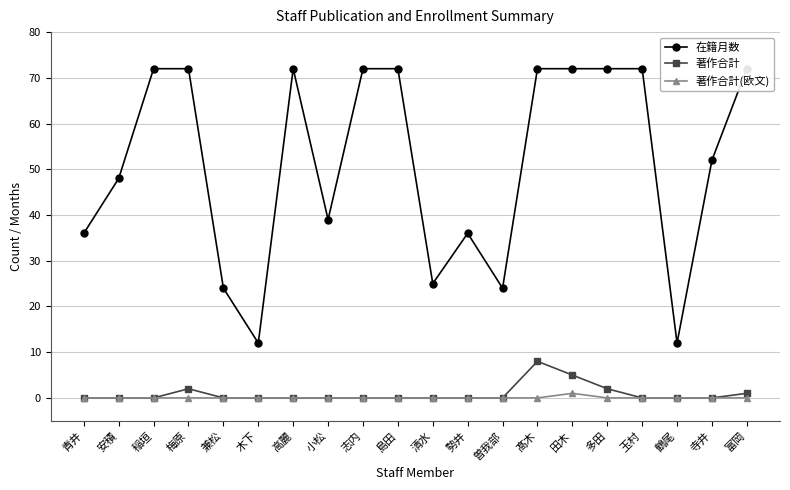

What is the maximum value for 著作合計(欧文)?

1